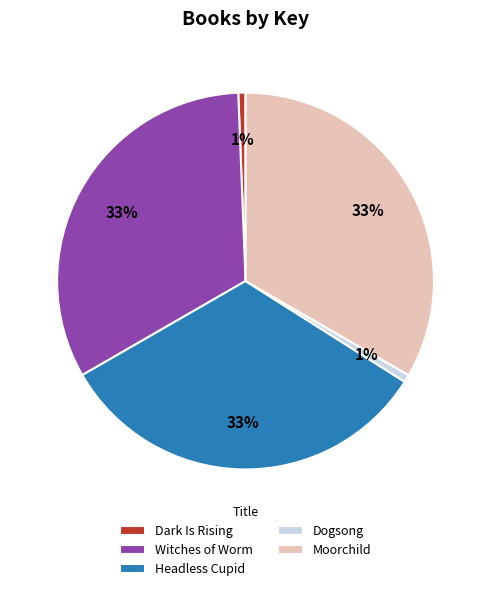

Combined, do Dogsong and Moorchild account for over 50%?

No